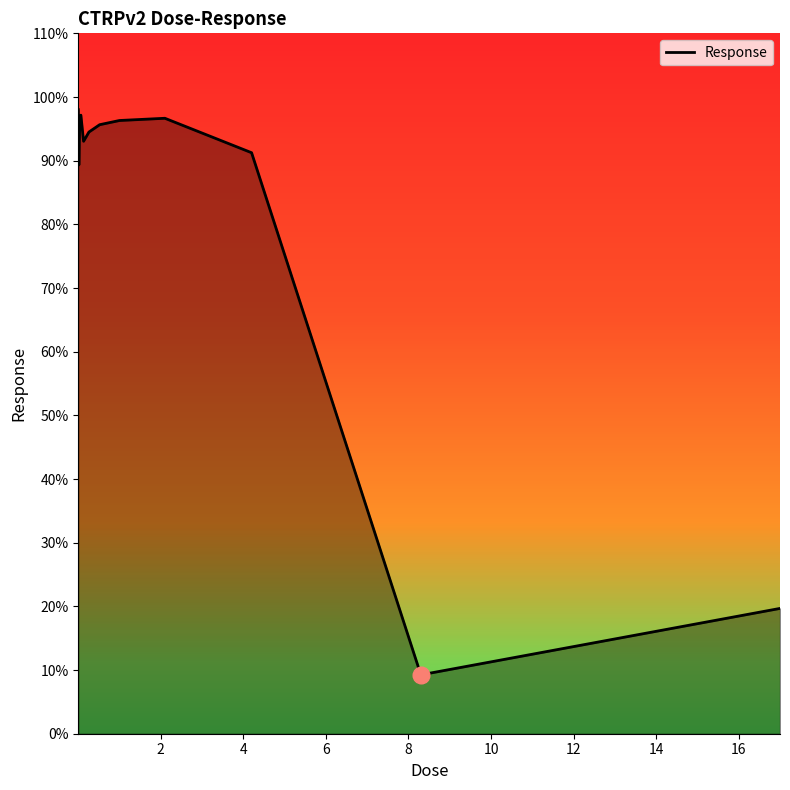

What is the greatest value displayed?

98.0